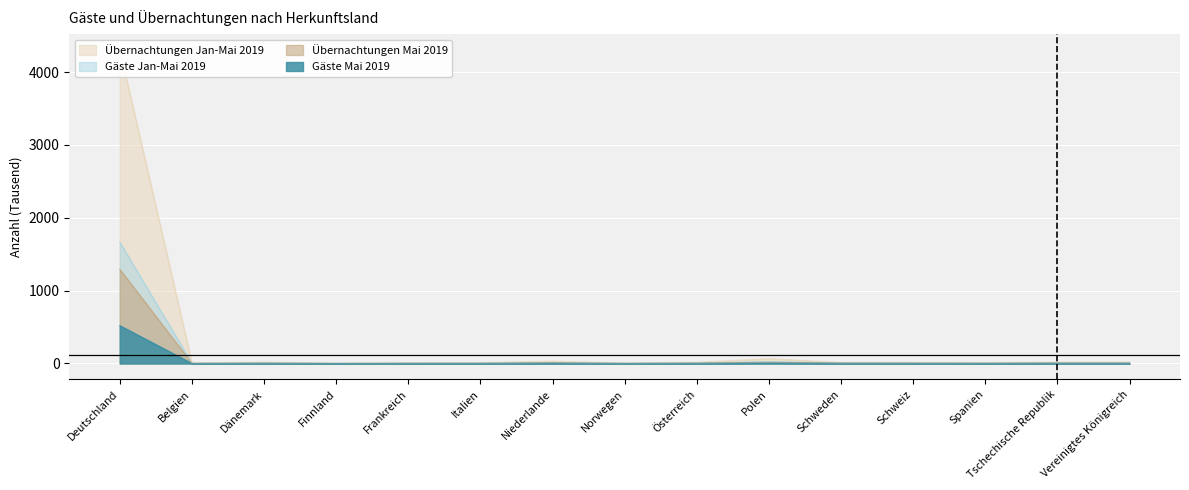

What is the difference between the Gäste Mai 2019 values at Dänemark and Spanien?

0.8